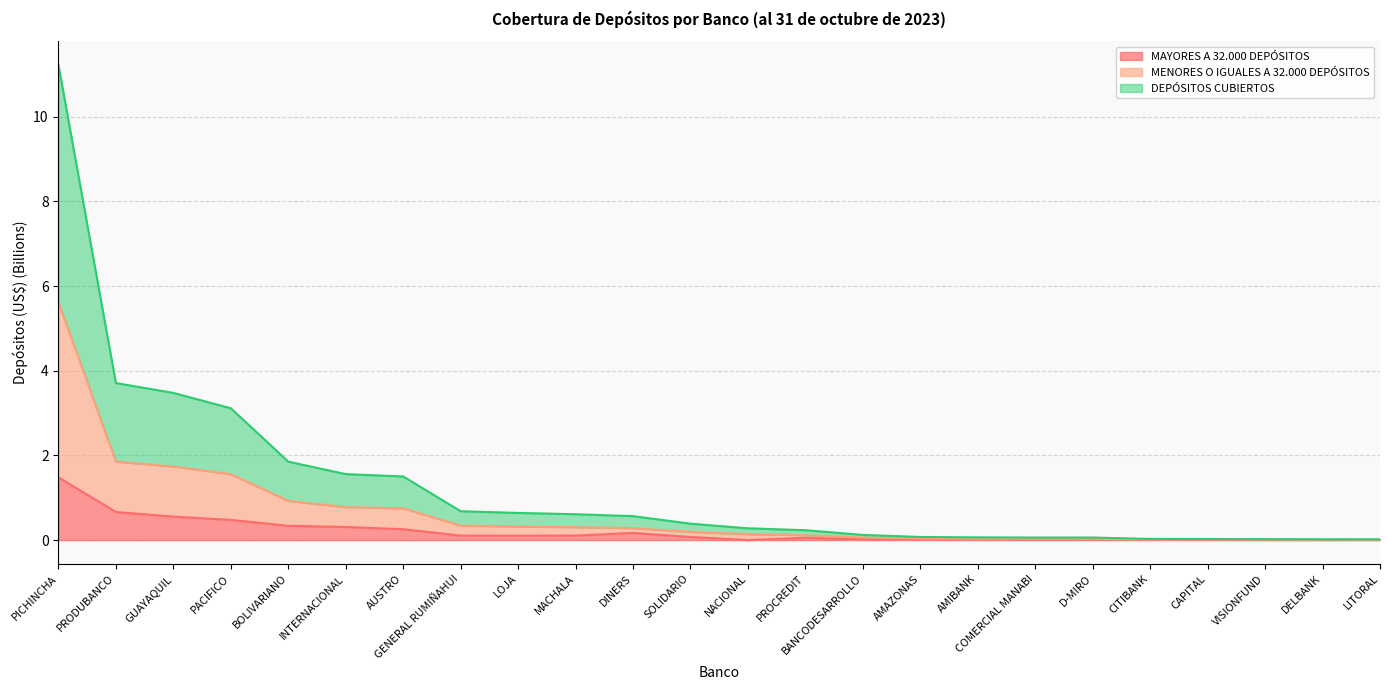

Rank the series at LOJA from highest to lowest value.

DEPÓSITOS CUBIERTOS, MENORES O IGUALES A 32.000 DEPÓSITOS, MAYORES A 32.000 DEPÓSITOS